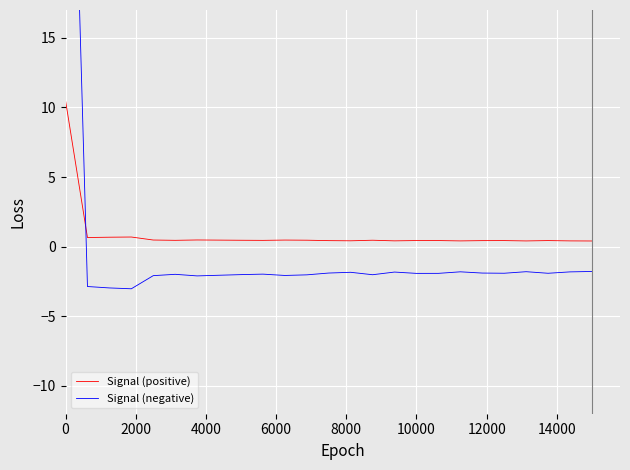

Reading left to right, what are all the values shown in this chart?

Signal (positive): 10.5	0.7	0.7	0.7	0.5	0.5	0.5	0.5	0.5	0.5	0.5	0.5	0.4	0.4	0.5	0.4	0.4	0.4	0.4	0.4	0.4	0.4	0.4	0.4	0.4
Signal (negative): 52.4	-2.9	-3.0	-3.0	-2.1	-2.0	-2.1	-2.1	-2.0	-2.0	-2.1	-2.0	-1.9	-1.8	-2.0	-1.8	-1.9	-1.9	-1.8	-1.9	-1.9	-1.8	-1.9	-1.8	-1.8